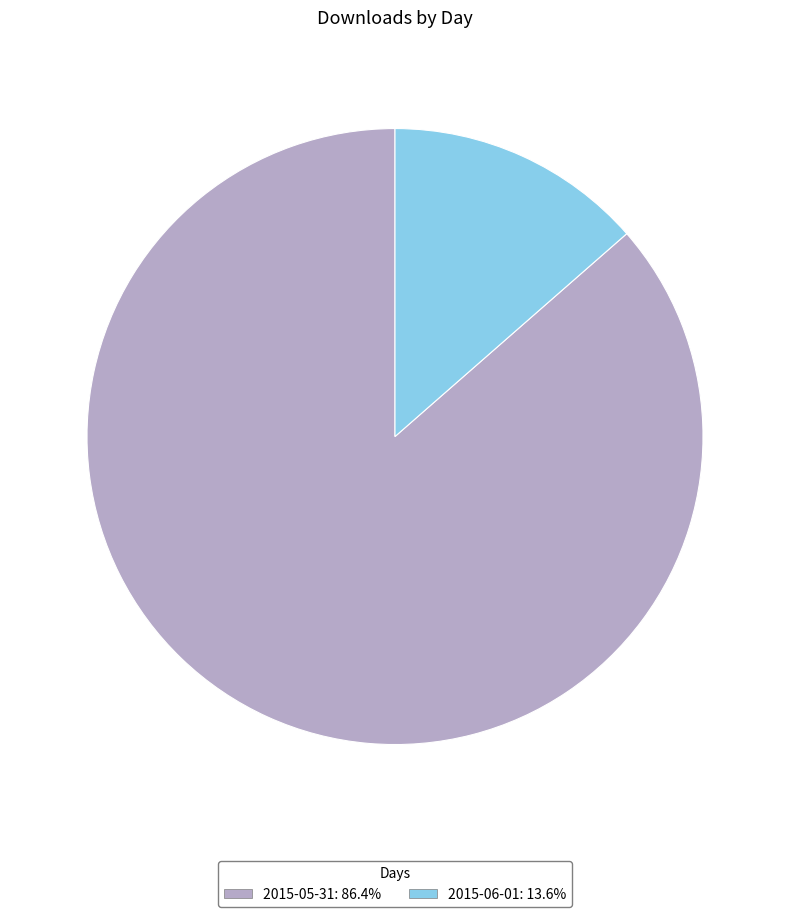

Which category has the smallest portion of the pie?

2015-06-01